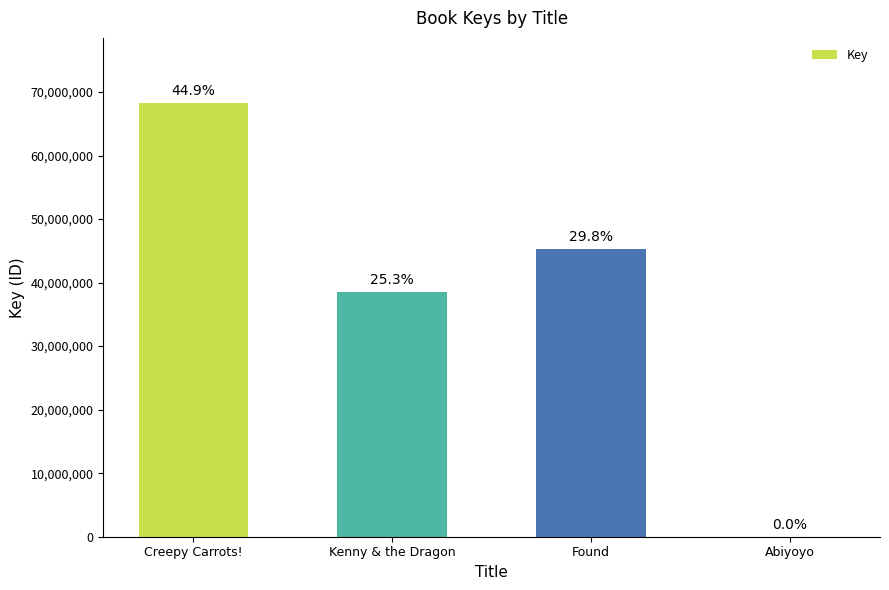

Are the bars grouped side by side (vs. stacked)?

No